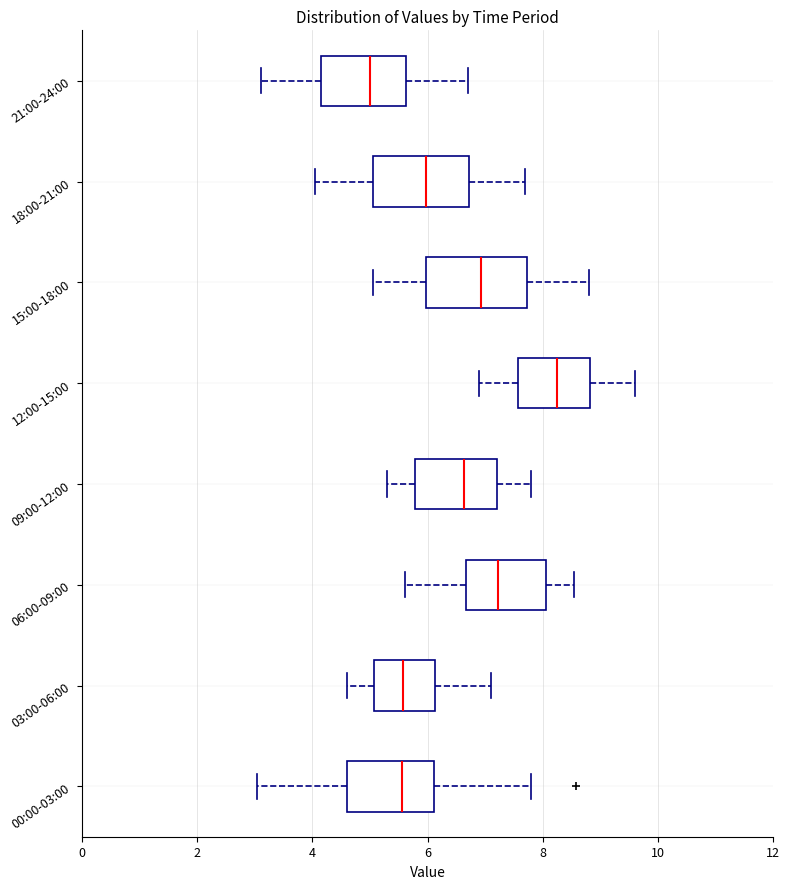

Where does the right whisker of the box for 15:00-18:00 end on the x-axis? The values are not printed on the chart, so give them approximately, as read against the axis.

8.8